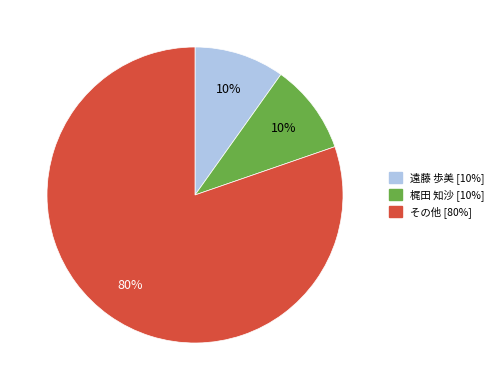

To the nearest percent, what is the average slice percentage?

33%